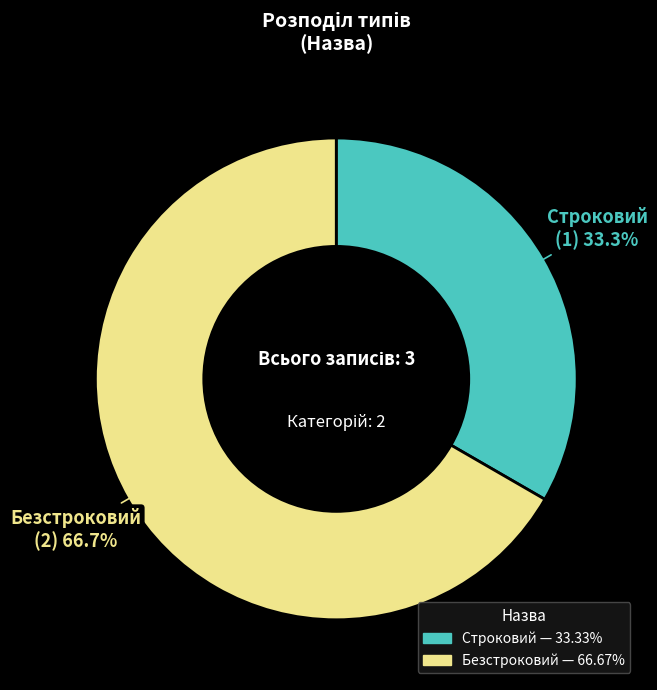

Is it true that Строковий is 20% of the pie?

False